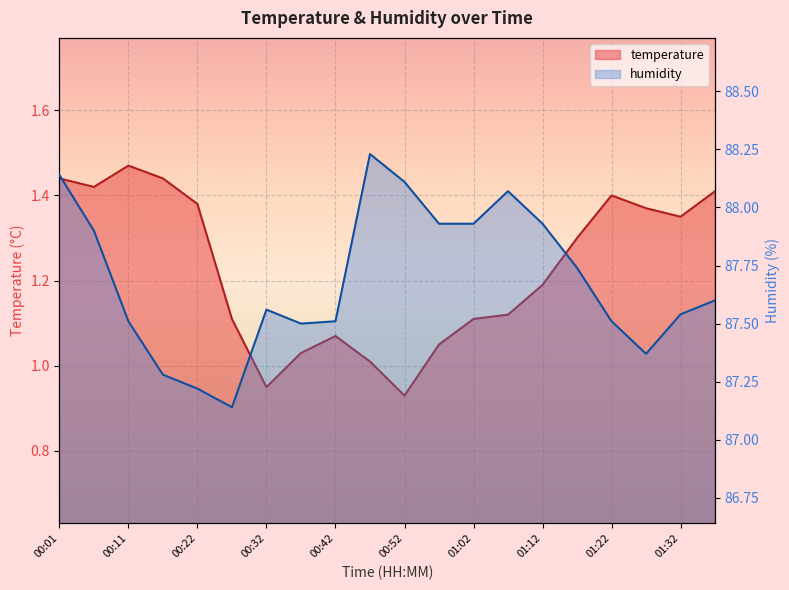

What is the difference between the highest and lowest values at 01:37?

86.2